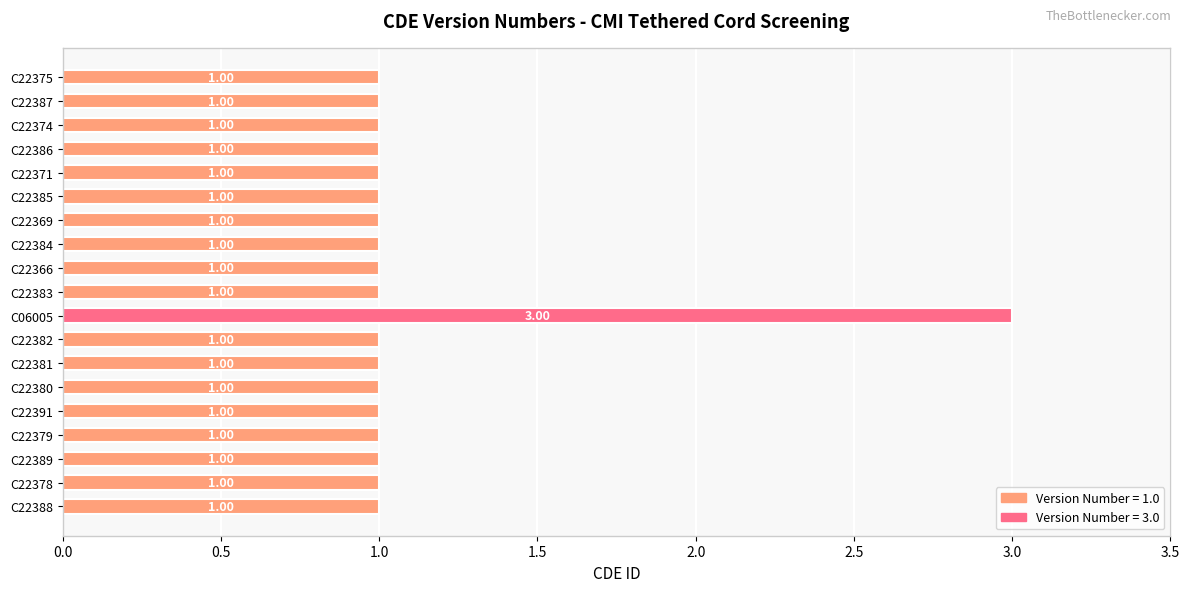

What is the sum of all values?

21